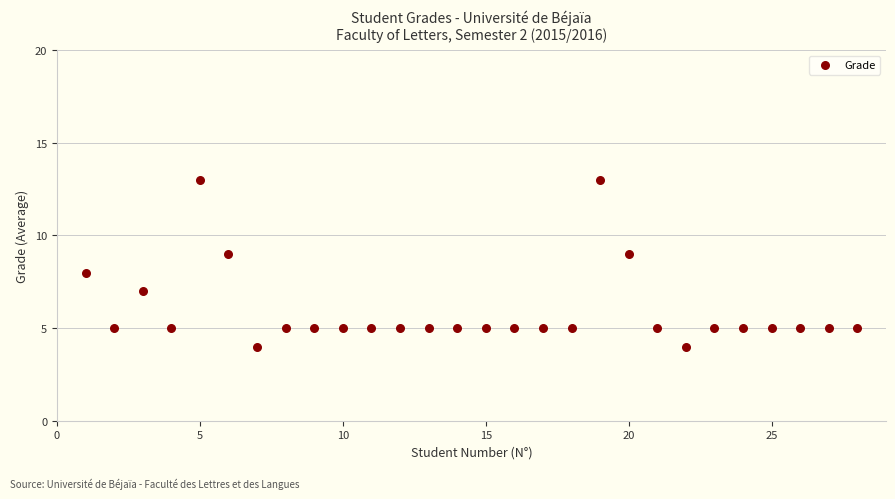

What is the range of Y values (max minus min)?

9